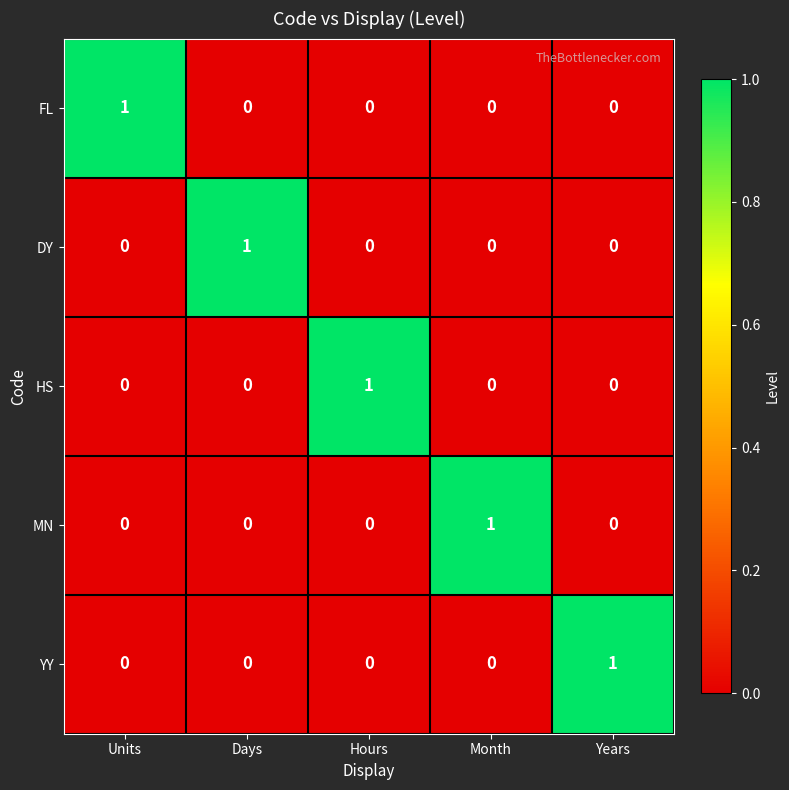

Count the DY values in the range 0 to 1.

5